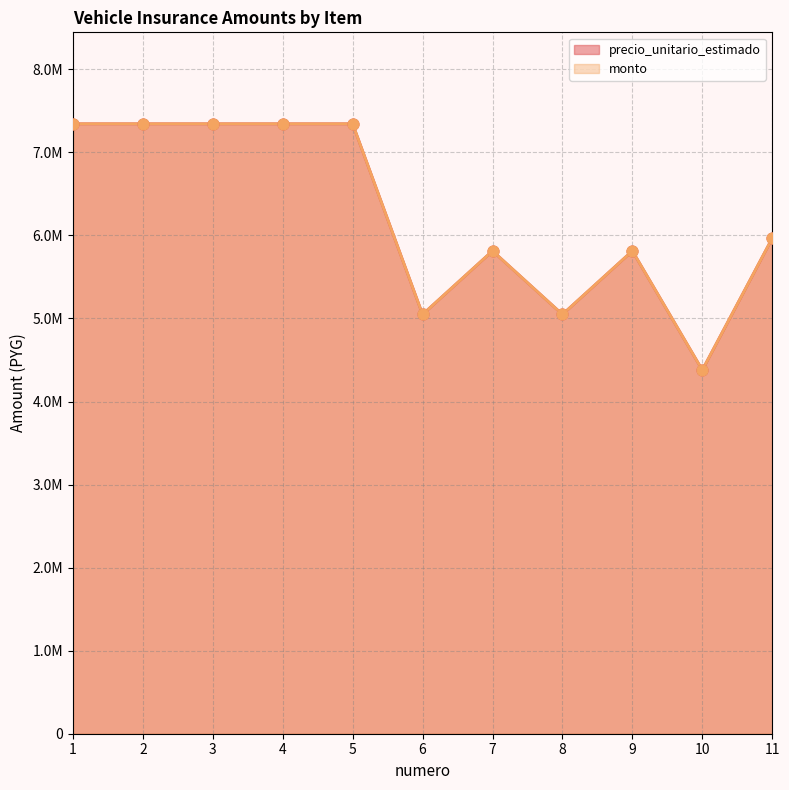

Which series contains the highest Y value?

precio_unitario_estimado